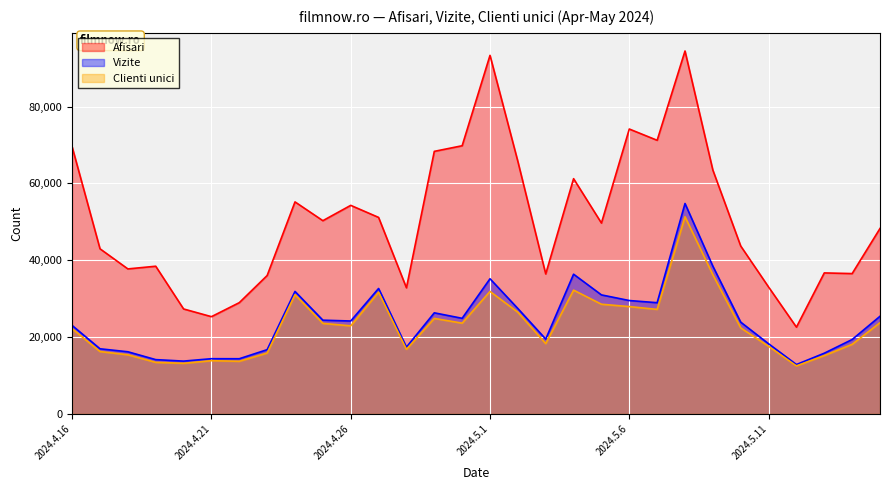

What value does the Vizite series have at 2024.5.12, to the nearest 100?

12800